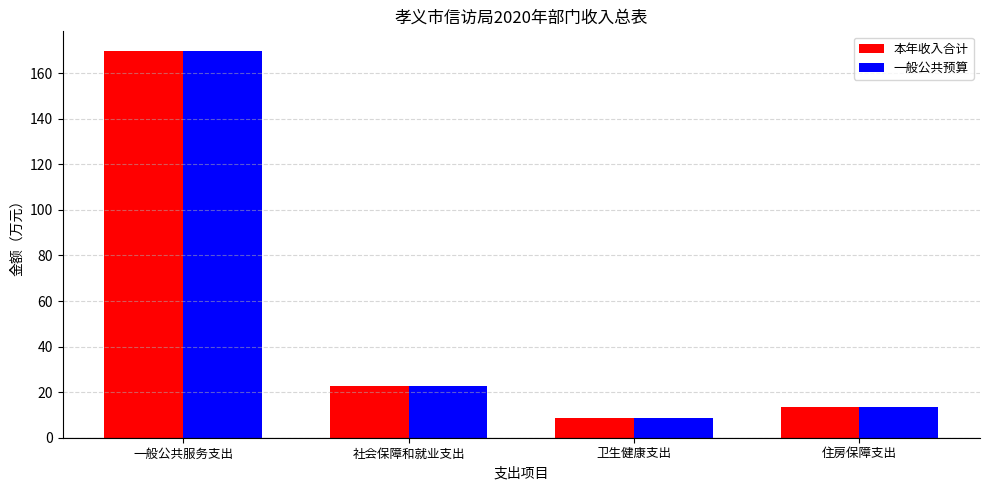

True or false: 本年收入合计 has a value of 8.1 at 社会保障和就业支出.

False